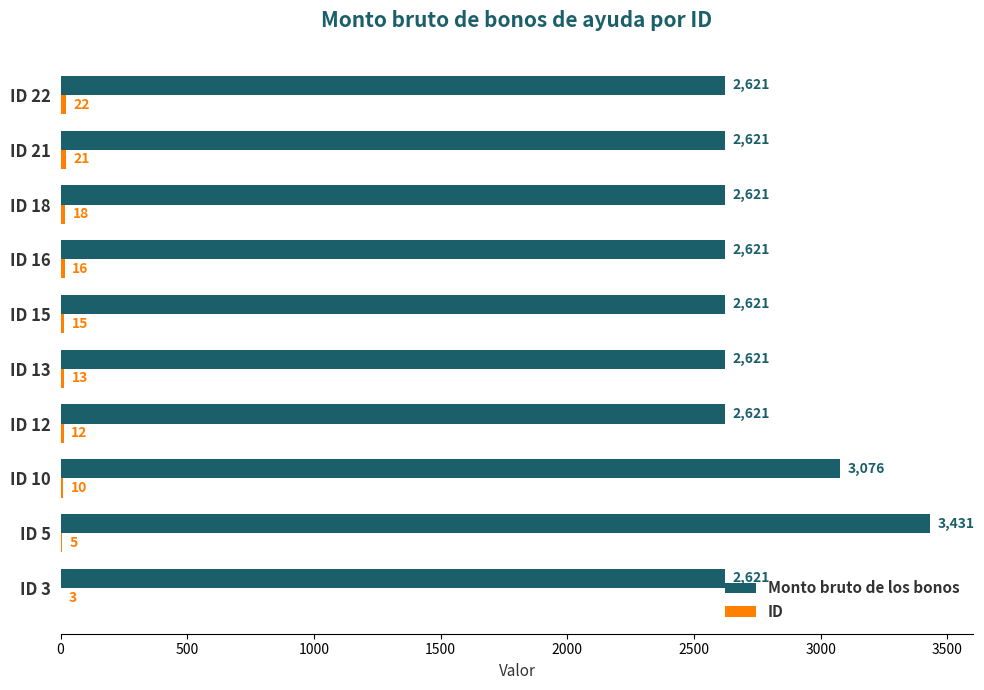

What is the maximum value shown in the chart?

3431